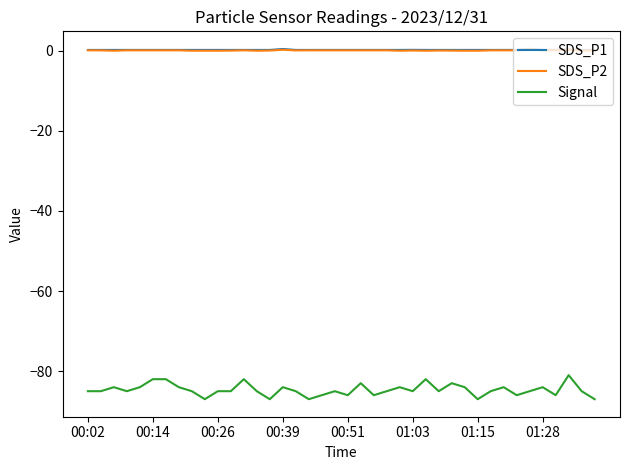

What is the maximum value shown in the chart?

0.5